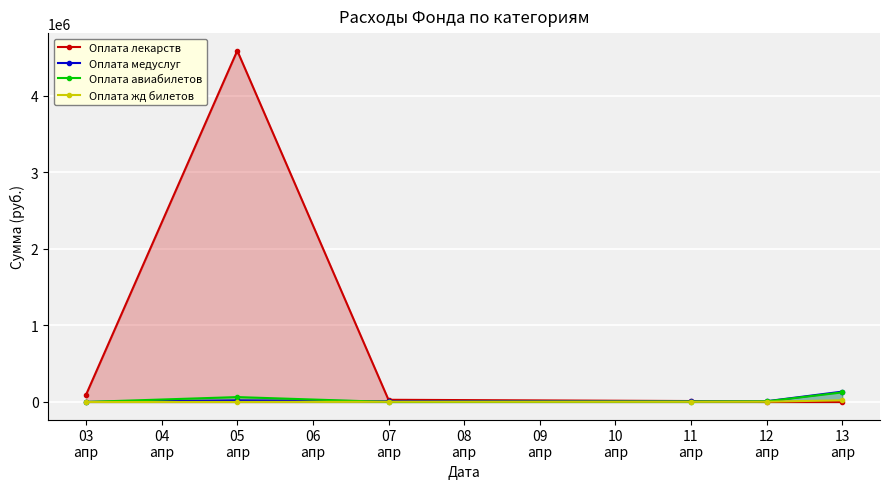

How many series are shown in this chart?

4